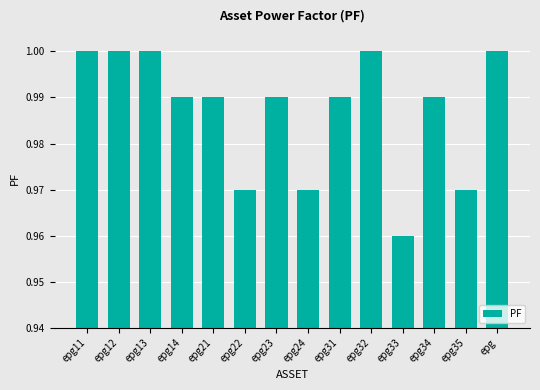

What position from the right is epg32?

5